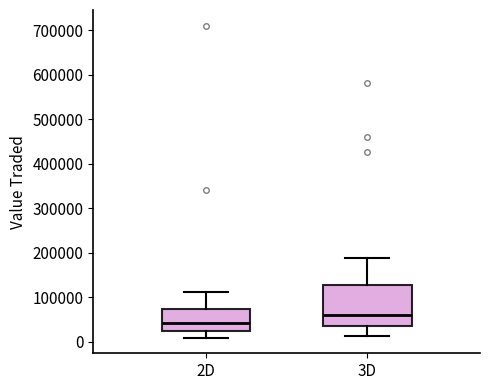

Reading left to right, transcribe this box plot: for each box, give where its median line is, the range the box spans, and where its two whiskers end, as read against the y-axis. The values are not printed on the chart, so give them approximately, as read against the axis.

2D: median 40000, box 20000 to 70000, whiskers 10000 to 110000
3D: median 60000, box 30000 to 130000, whiskers 10000 to 190000